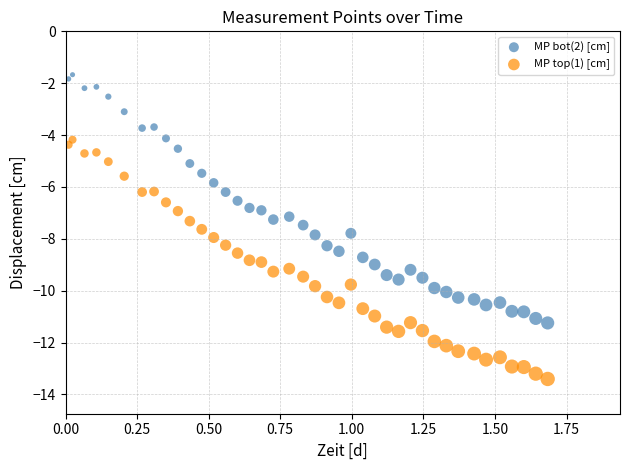

Across all data points, what is the range of X values (max minus min)?

1.7